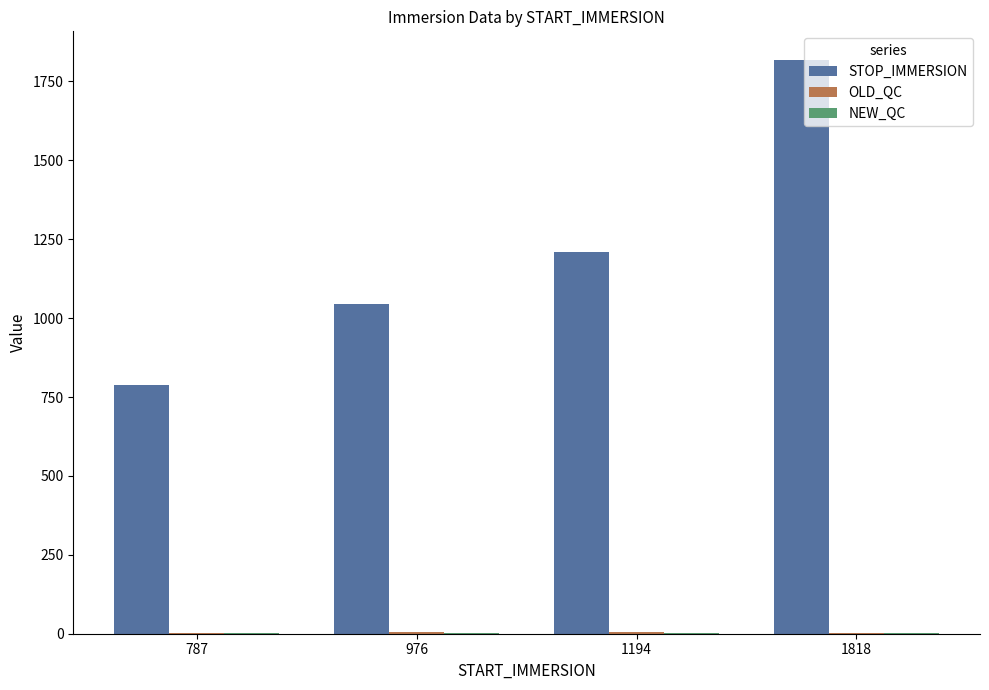

Which category has the highest value across all series?

1818